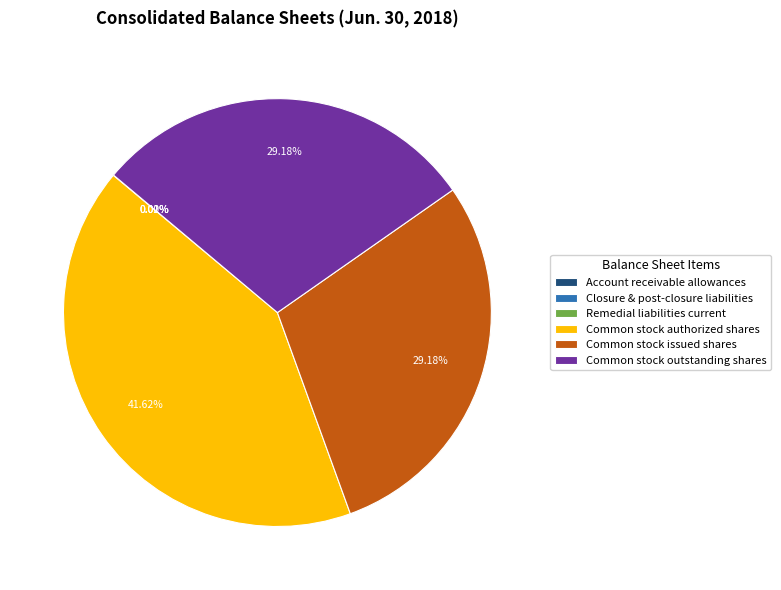

Does Common stock authorized shares account for over 50% of the chart?

No